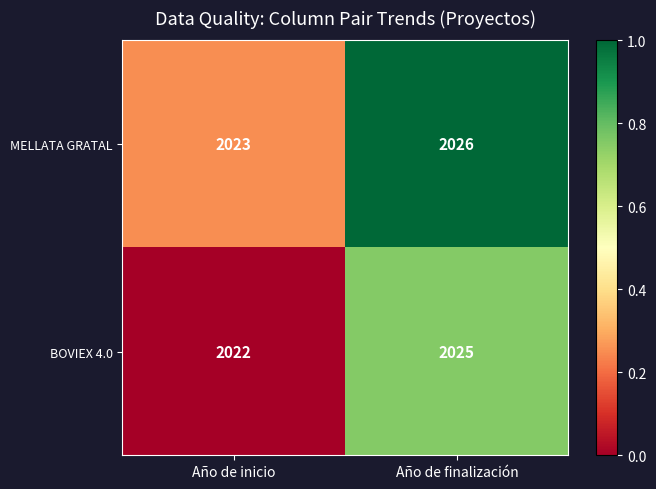

The MELLATA GRATAL series shows 972 at Año de finalización. True or false?

False